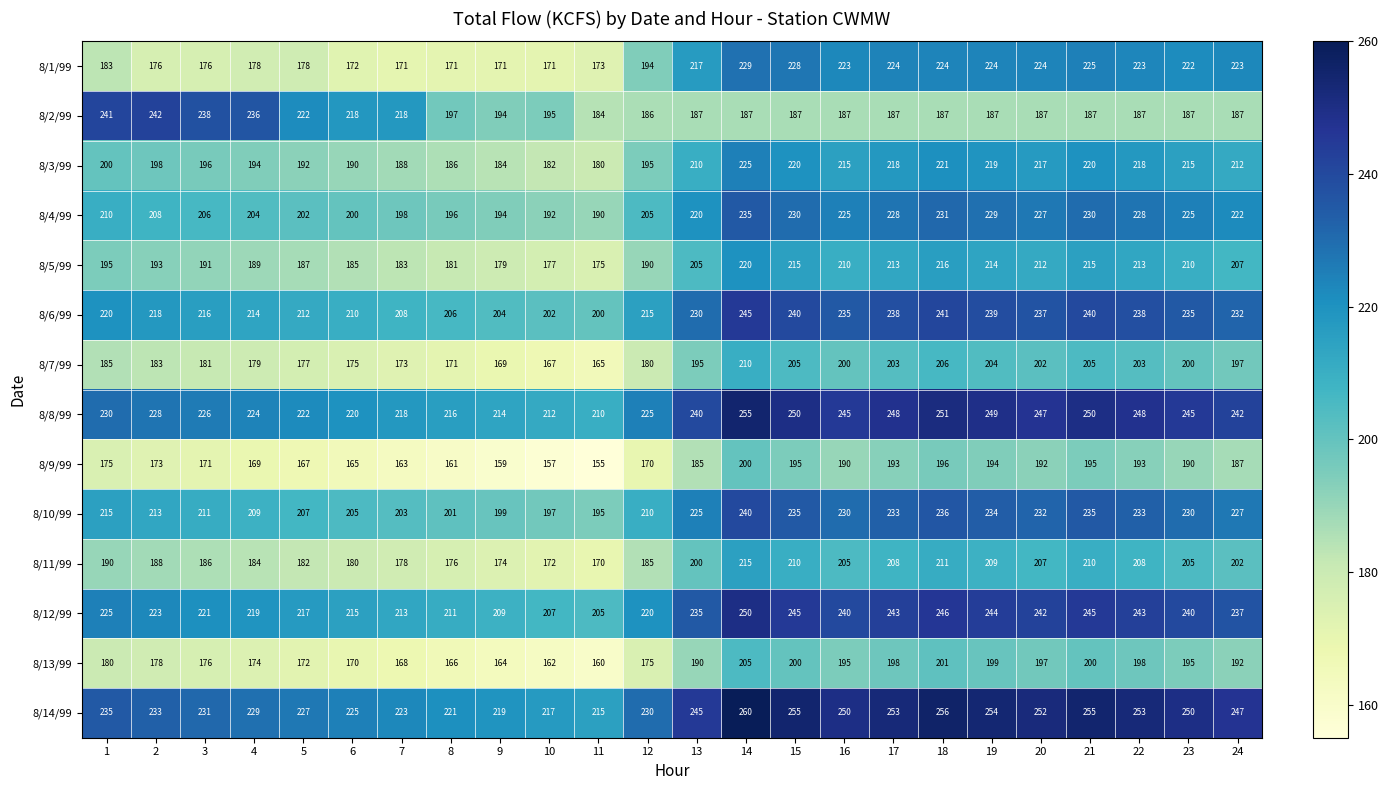

At 13, list the series in order from largest to smallest.

8/14/99, 8/8/99, 8/12/99, 8/6/99, 8/10/99, 8/4/99, 8/1/99, 8/3/99, 8/5/99, 8/11/99, 8/7/99, 8/13/99, 8/2/99, 8/9/99